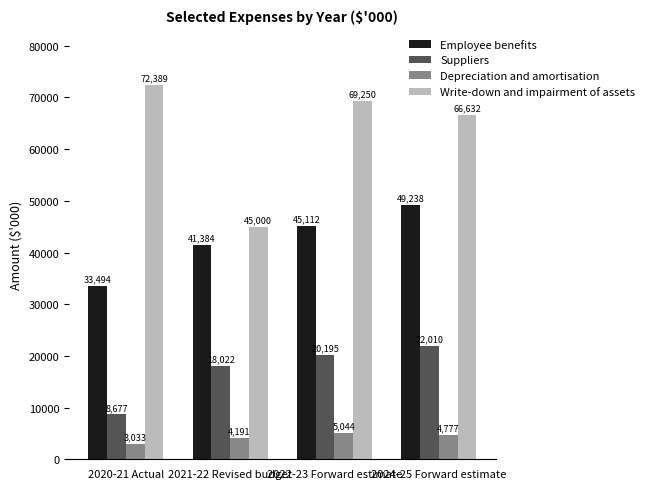

Reading right to left, what are all the values shown in this chart?

Employee benefits: 49238	45112	41384	33494
Suppliers: 22010	20195	18022	8677
Depreciation and amortisation: 4777	5044	4191	3033
Write-down and impairment of assets: 66632	69250	45000	72389